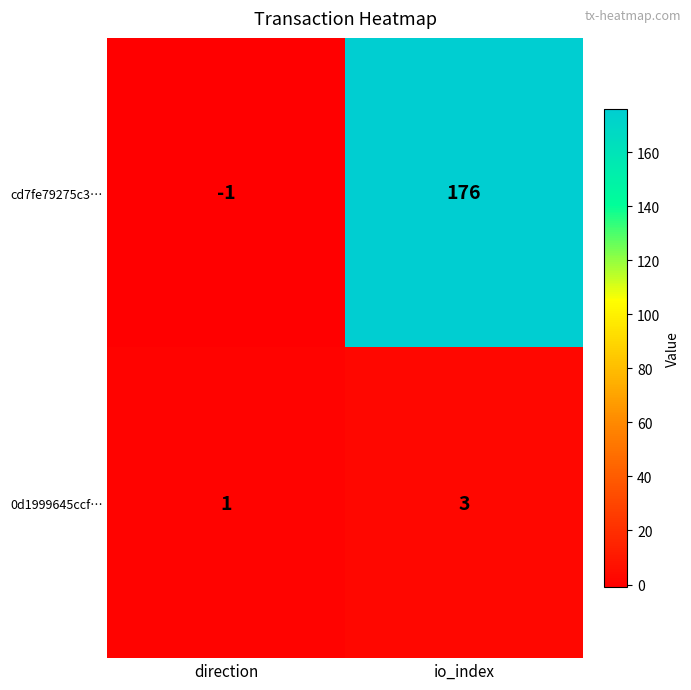

Between direction and io_index, which series saw the biggest shift?

cd7fe79275c3…